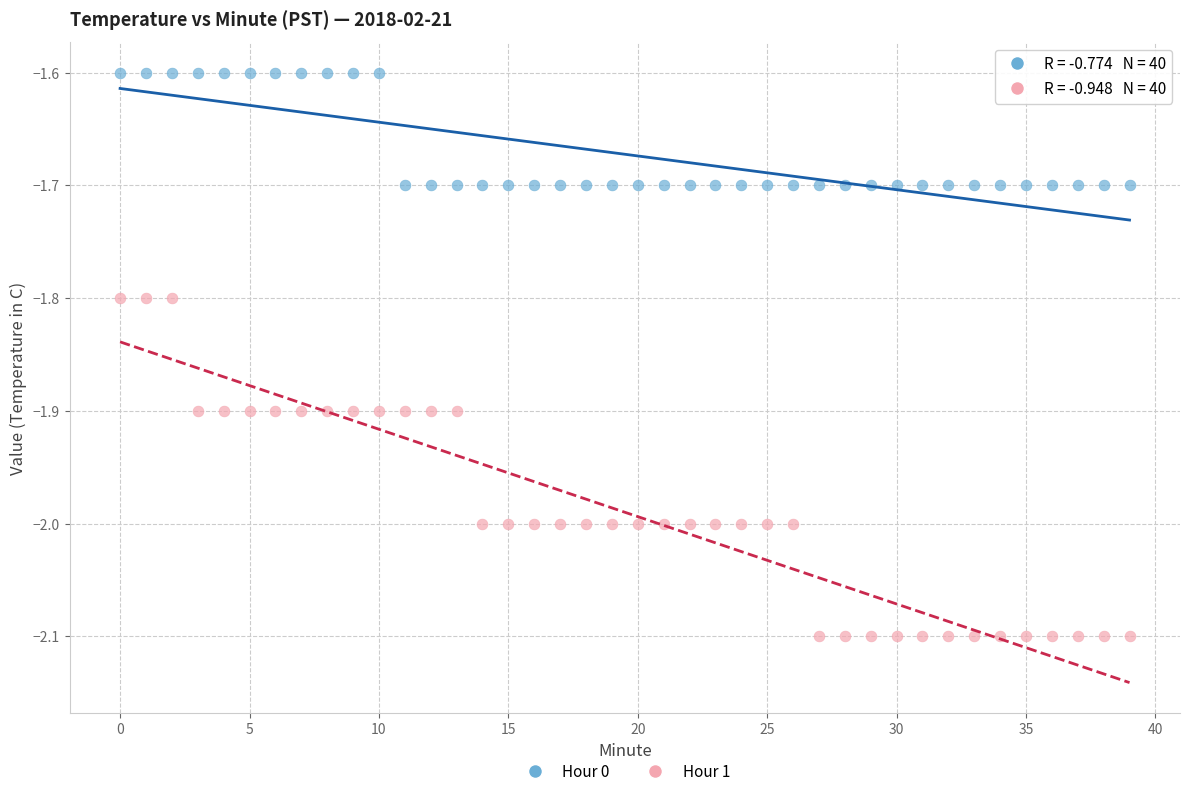

Across all data points, what is the range of Y values (max minus min)?

0.5